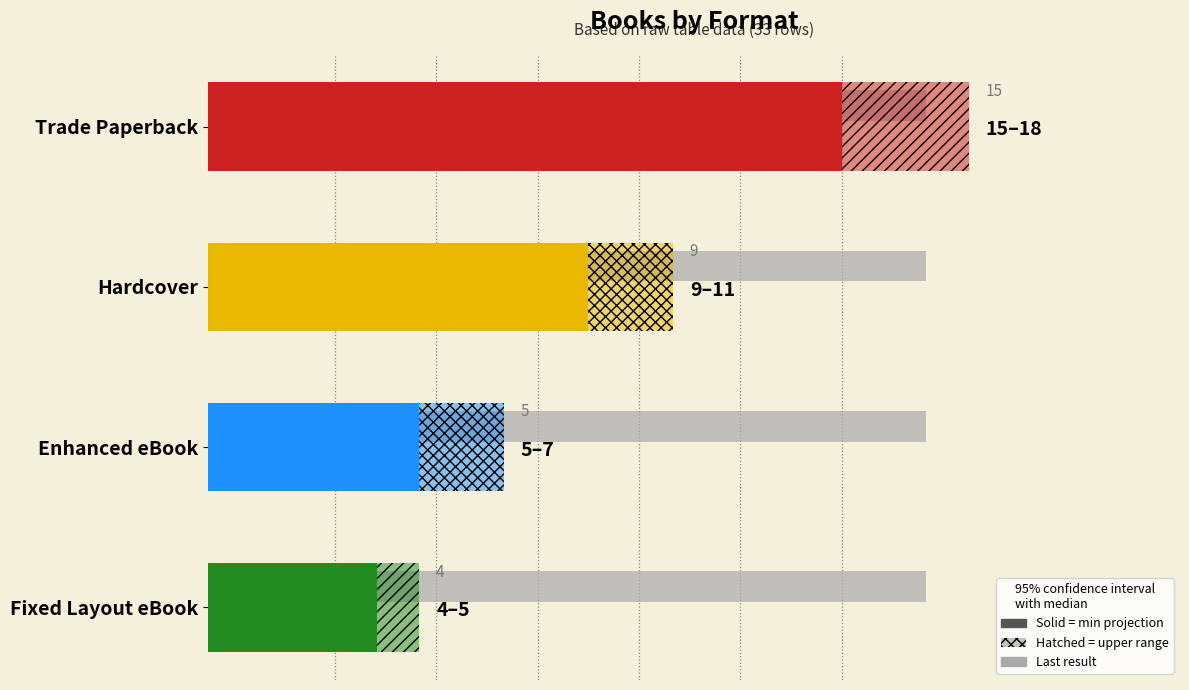

What is the greatest value displayed?

15